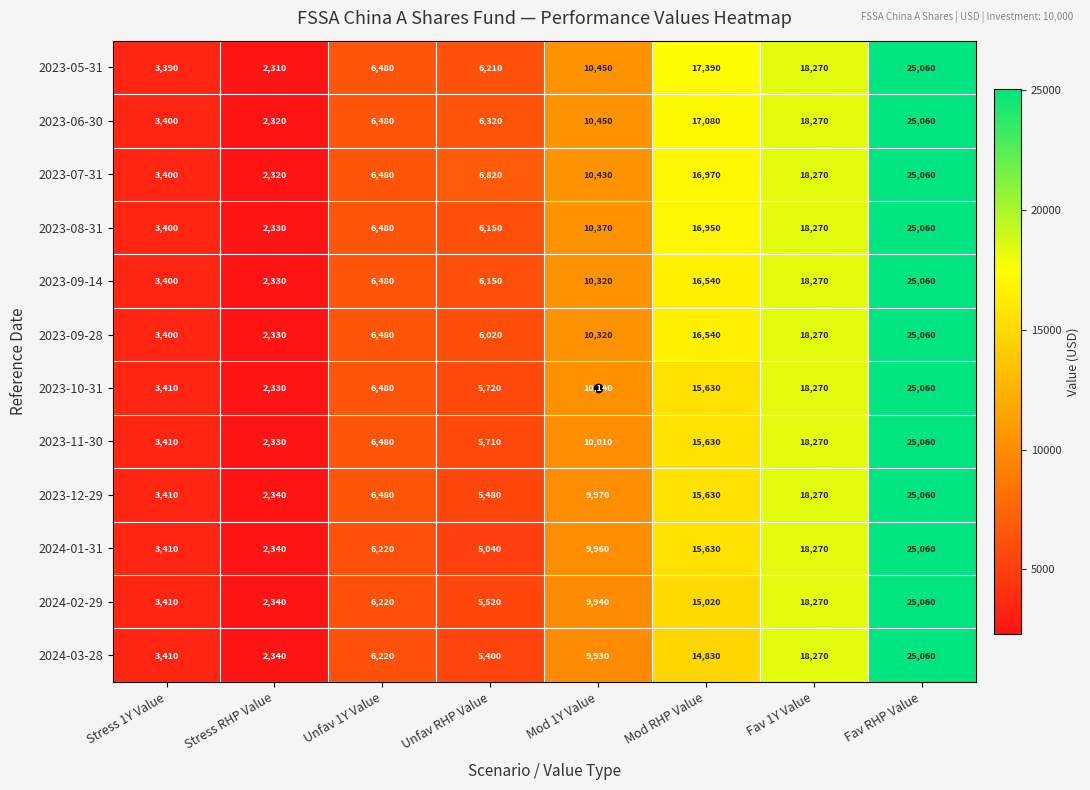

Which series has the widest spread of values?

2023-05-31